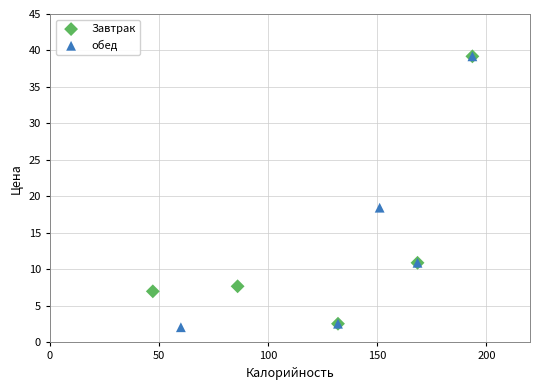

Which series contains the lowest Y value?

обед